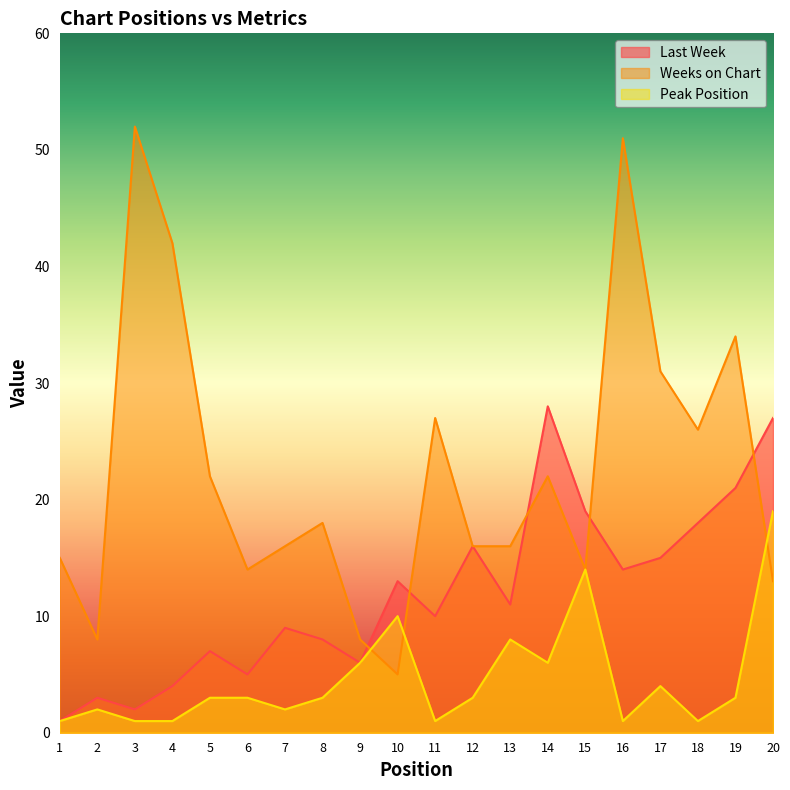

How many data points in Weeks on Chart are above 18?

9